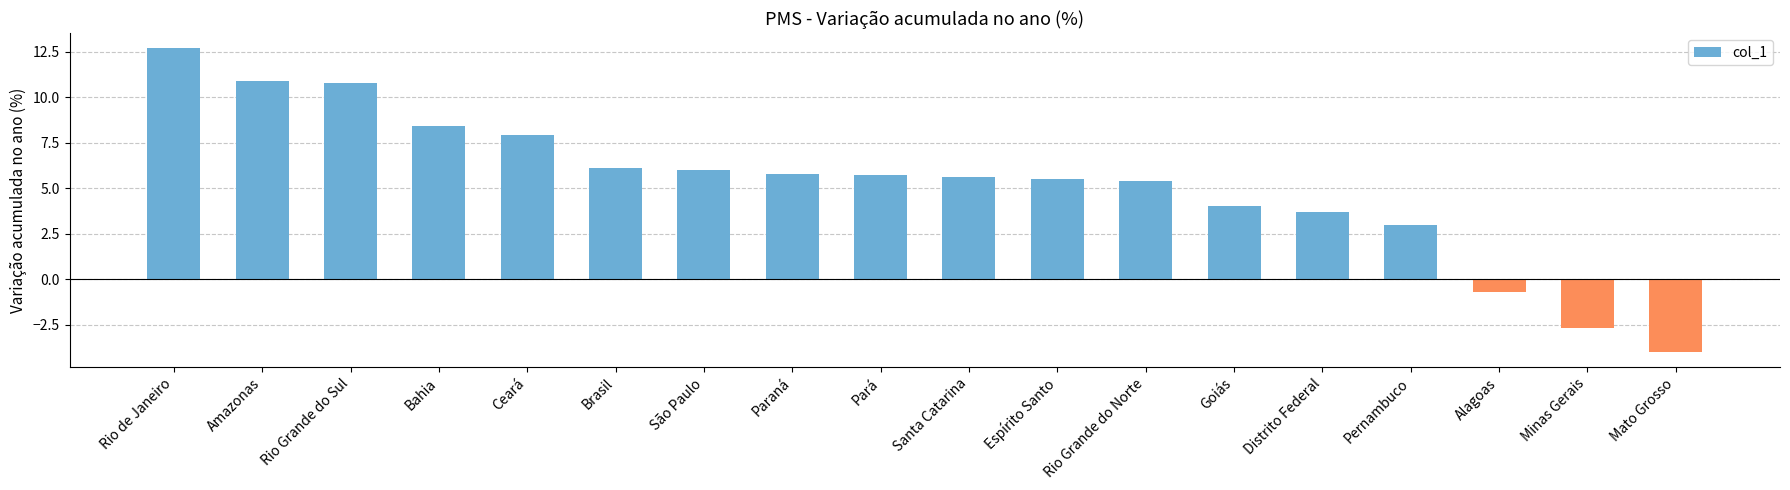

Where does the data first go above 5?

Rio de Janeiro